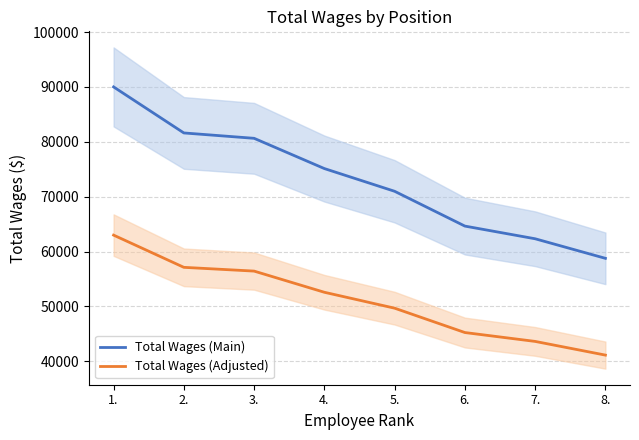

What is the difference between the highest and lowest values at 6.?

19393.5